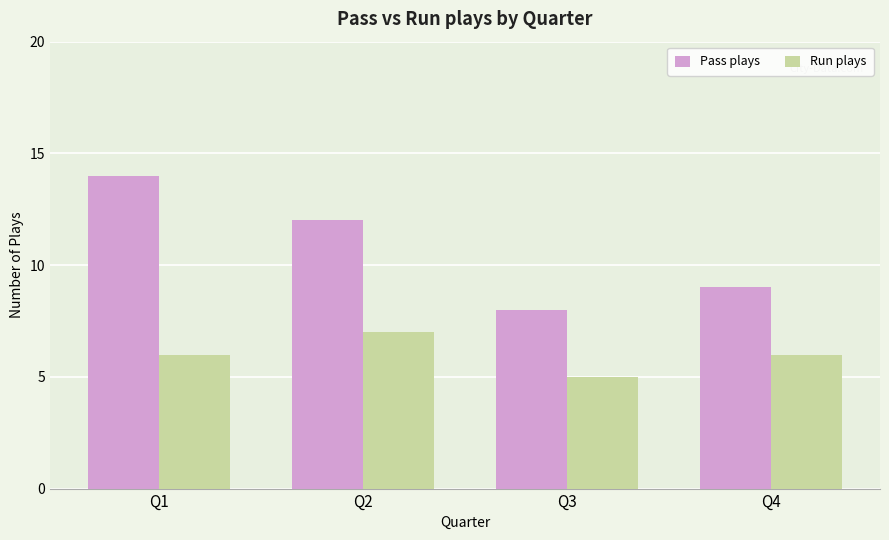

What value does the Run plays series have at Q1?

6